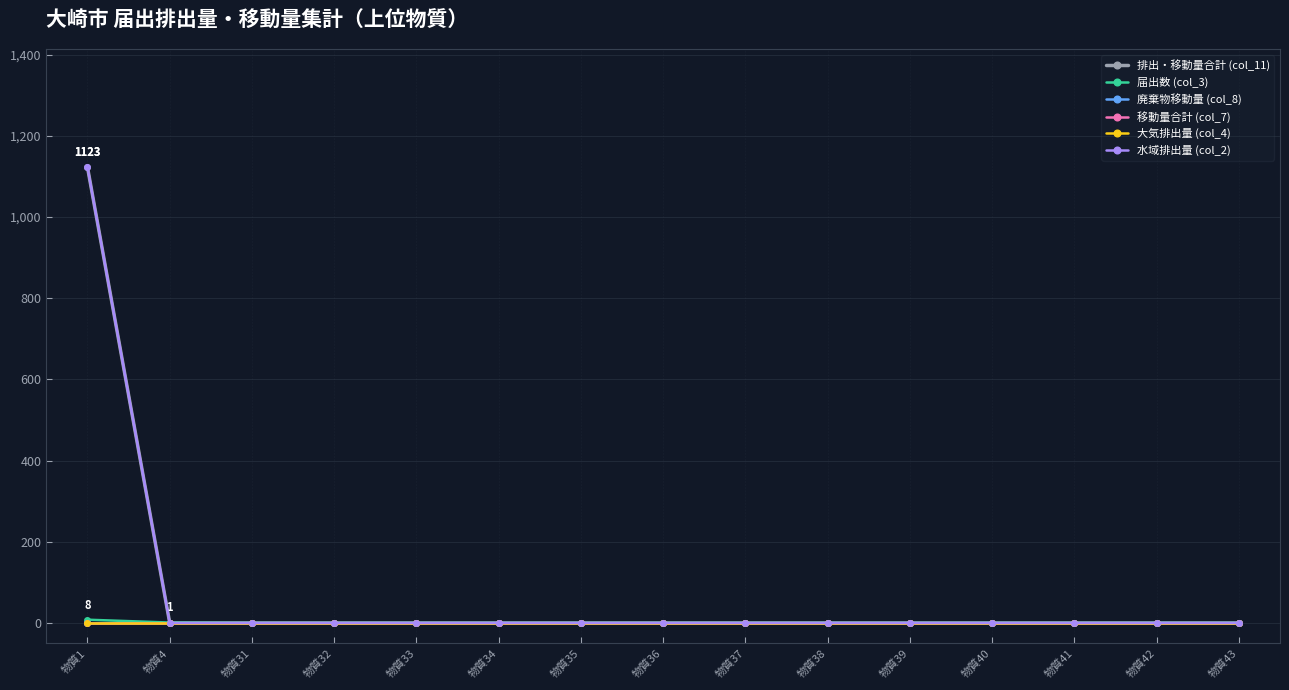

At which category does the chart reach its minimum across all series?

物質4